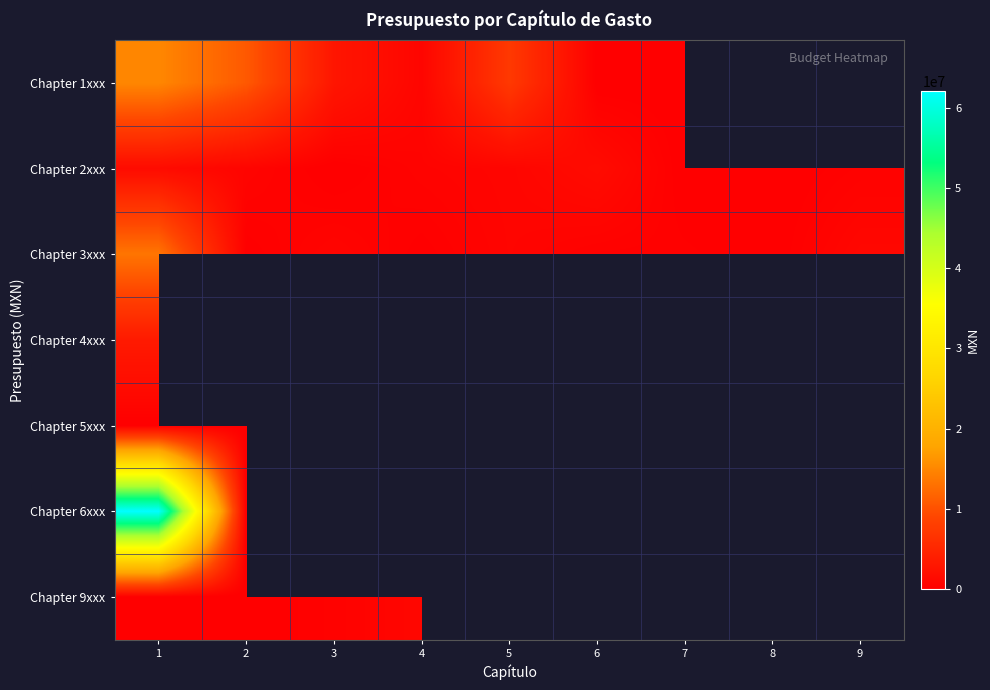

True or false: Chapter 5xxx has a value of -17717.6 at 3.

False